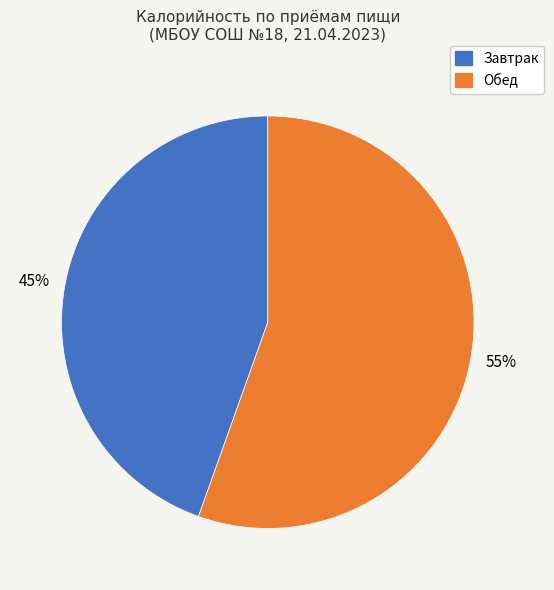

Count the number of slices in the pie.

2